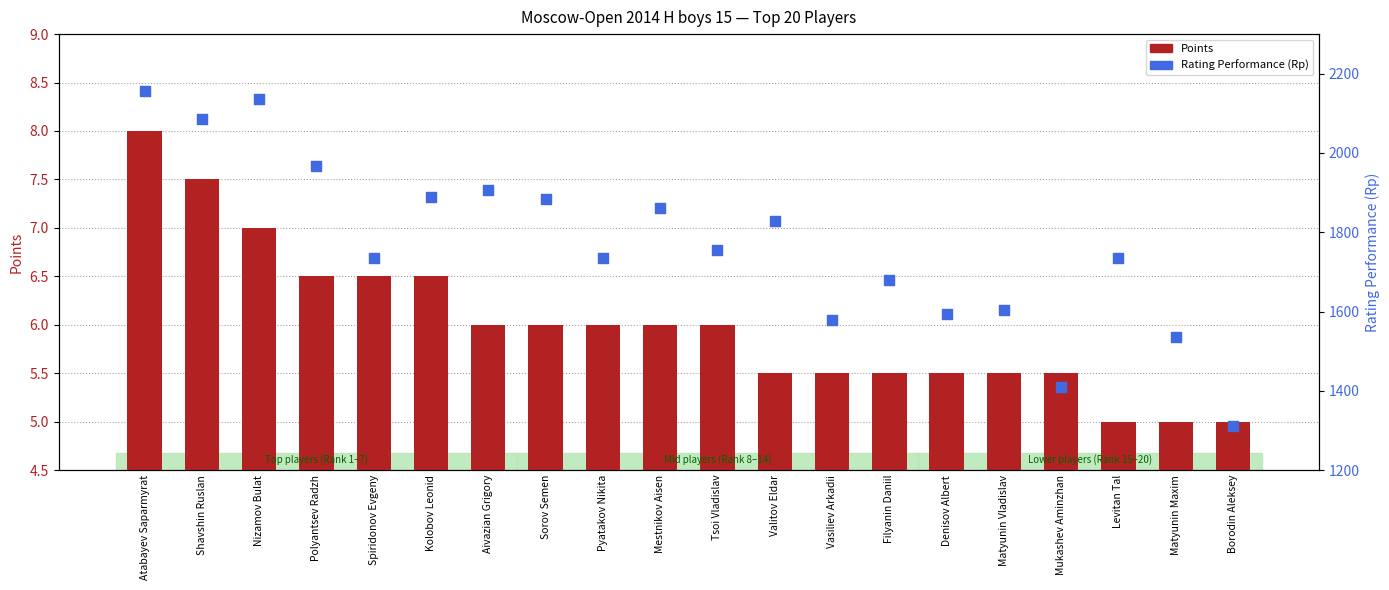

At how many categories does at least one series exceed 1033?

20